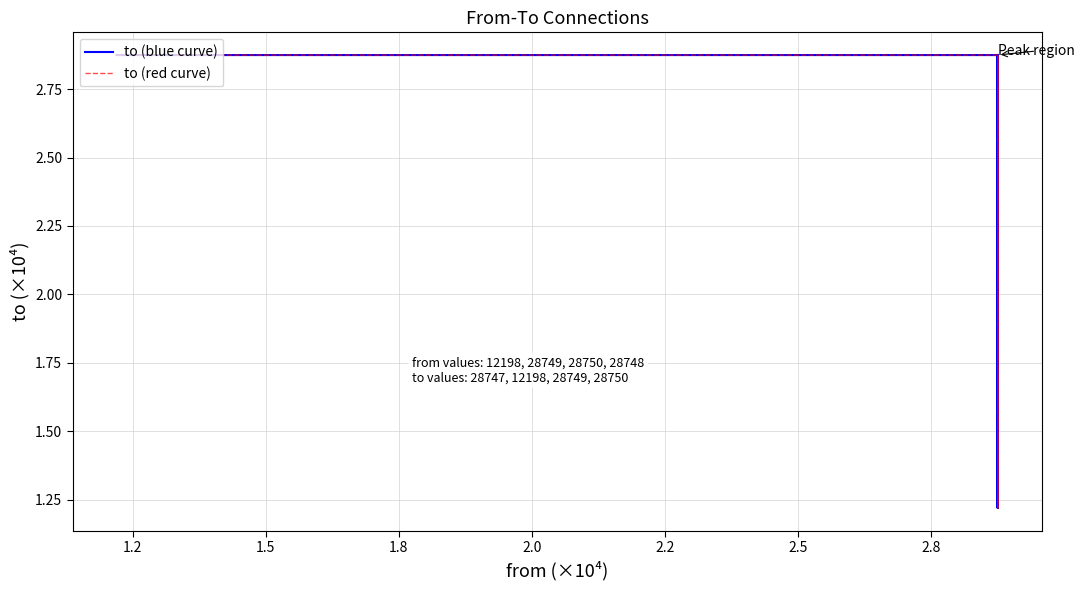

What is the average value of the to (blue curve) series?

23783